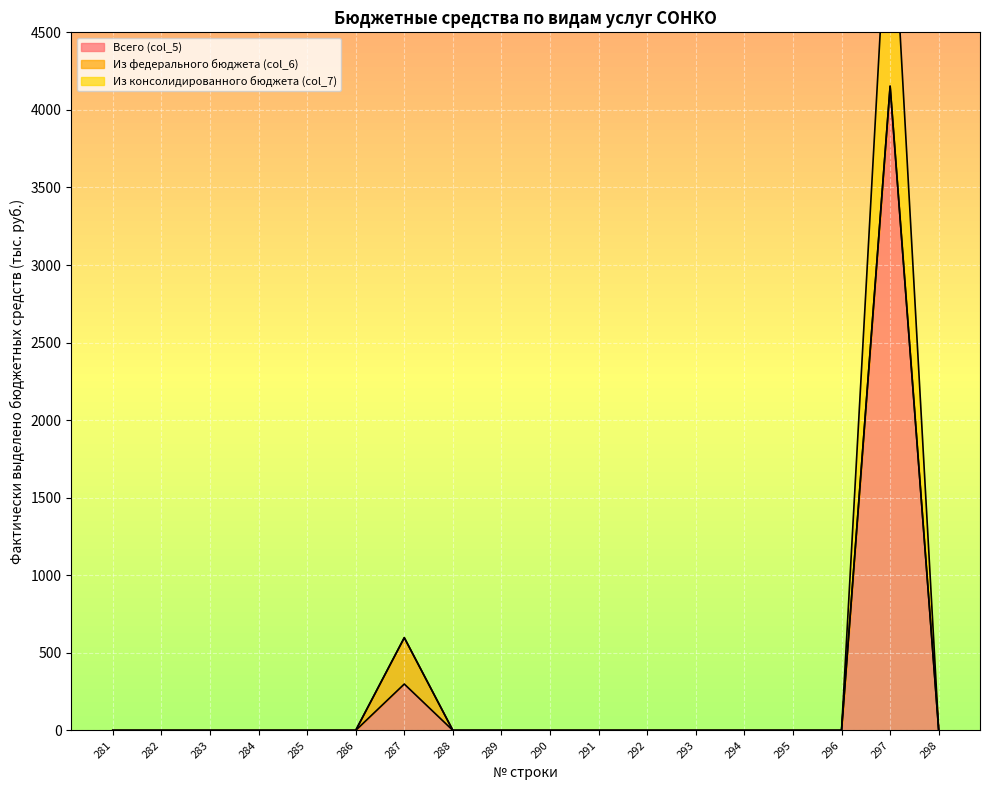

At which category does the chart reach its minimum across all series?

281